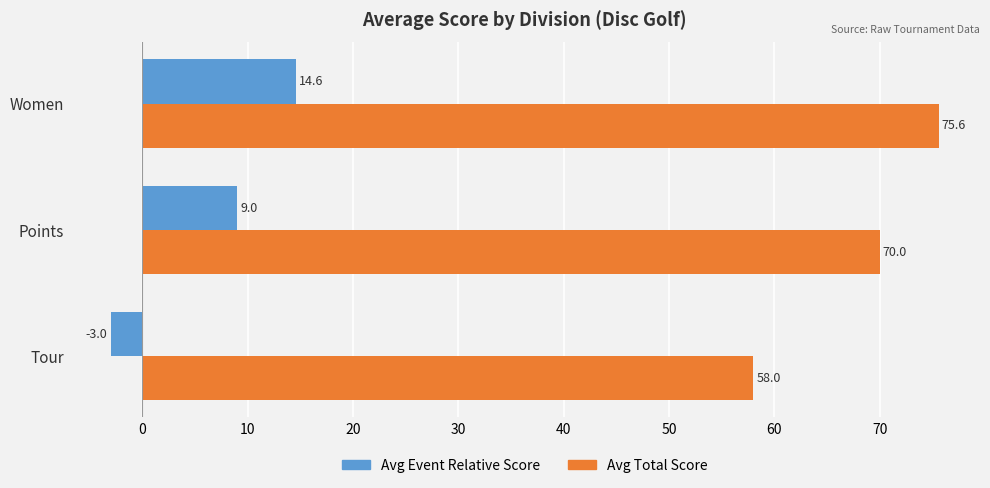

What is the difference between the maximum and minimum values in the Avg Event Relative Score series?

17.6